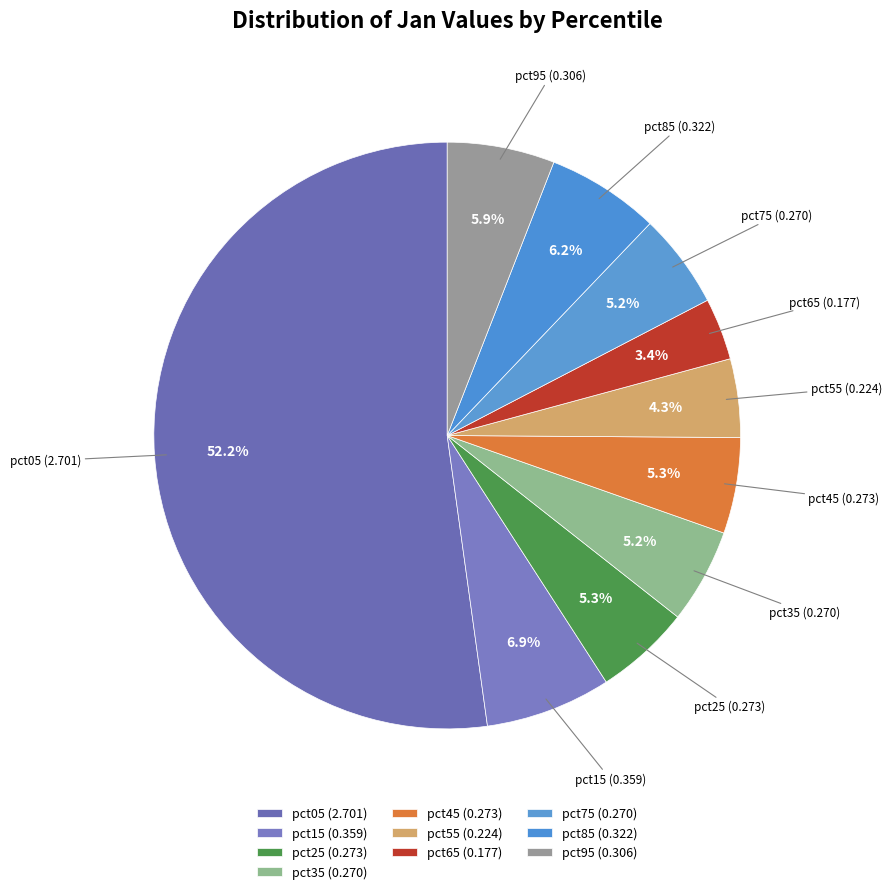

Is it true that pct65 is 3% of the pie?

True